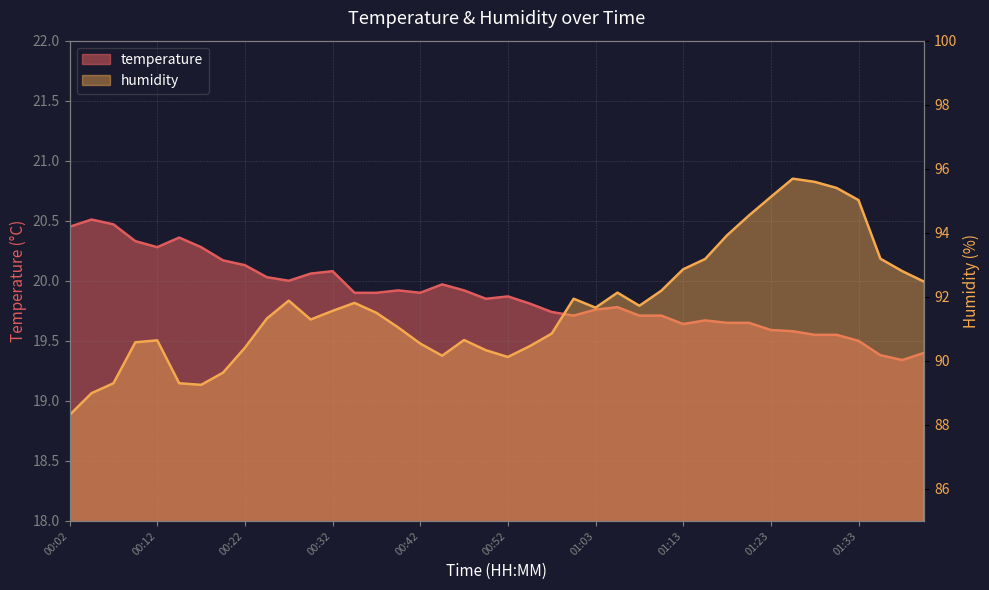

How many distinct data groups are displayed?

2